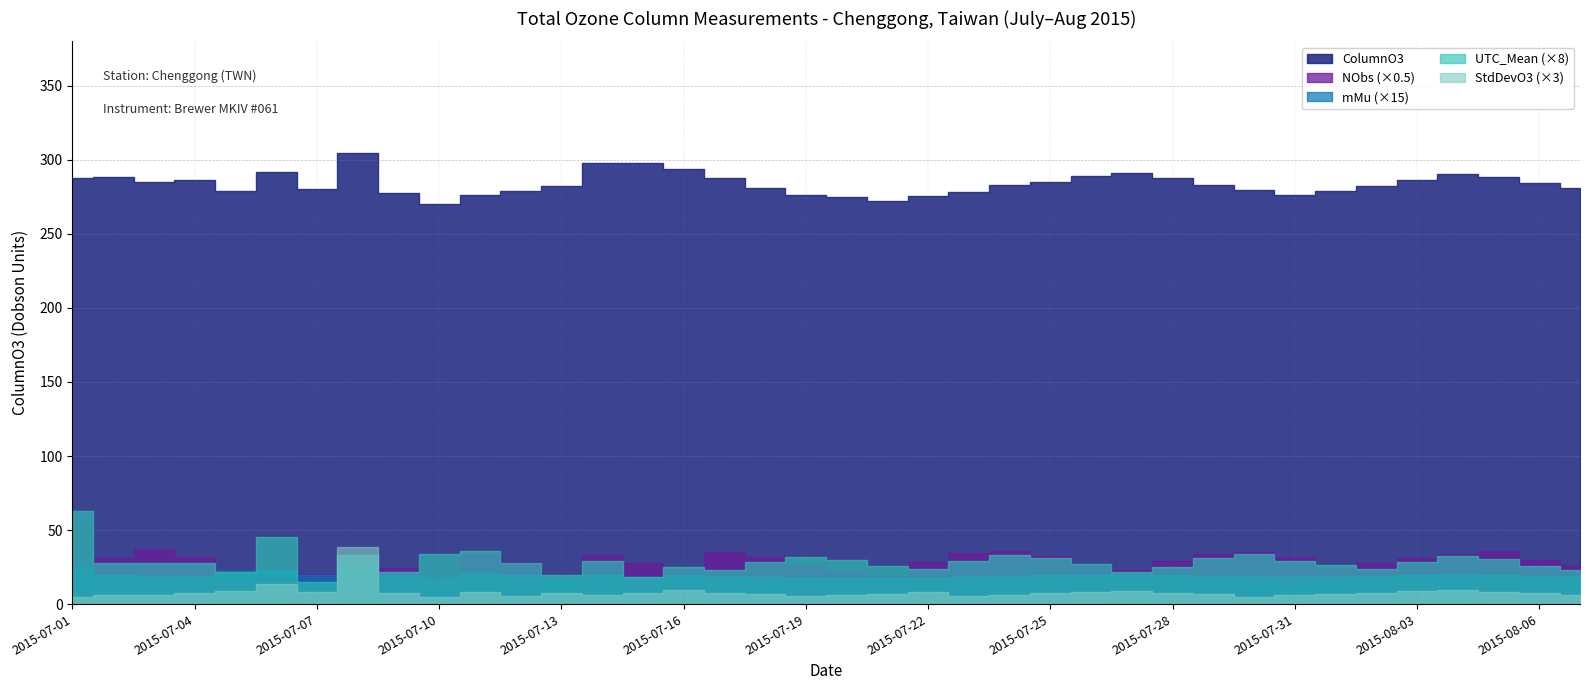

What is the sum of the StdDevO3 values at 2015-07-06 and 2015-07-03?

6.6